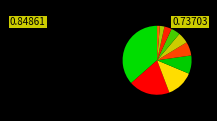

How many segments does this pie chart have?

10